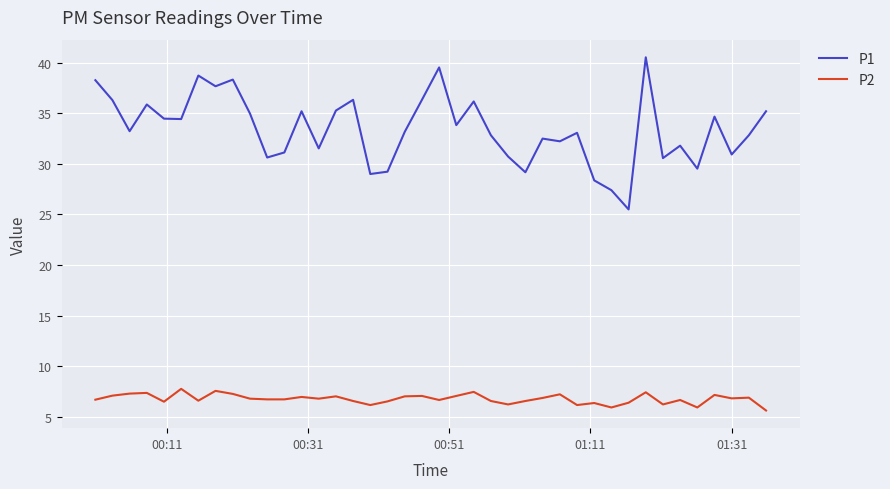

Rank the series by their maximum value, from highest to lowest.

P1, P2